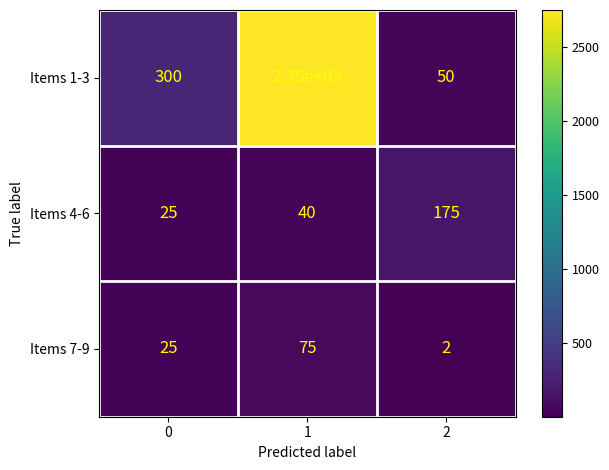

Rank the series at 2 from highest to lowest value.

Items 4-6, Items 1-3, Items 7-9